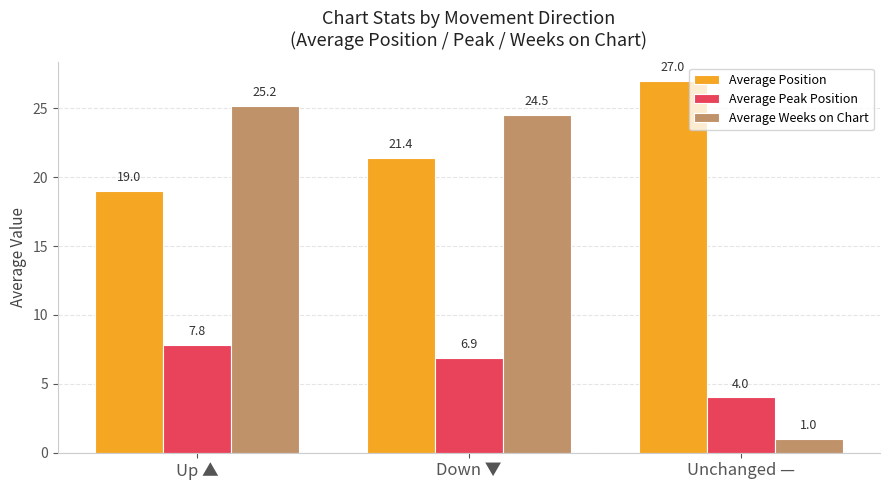

At which label does Average Peak Position reach its peak?

Up ▲